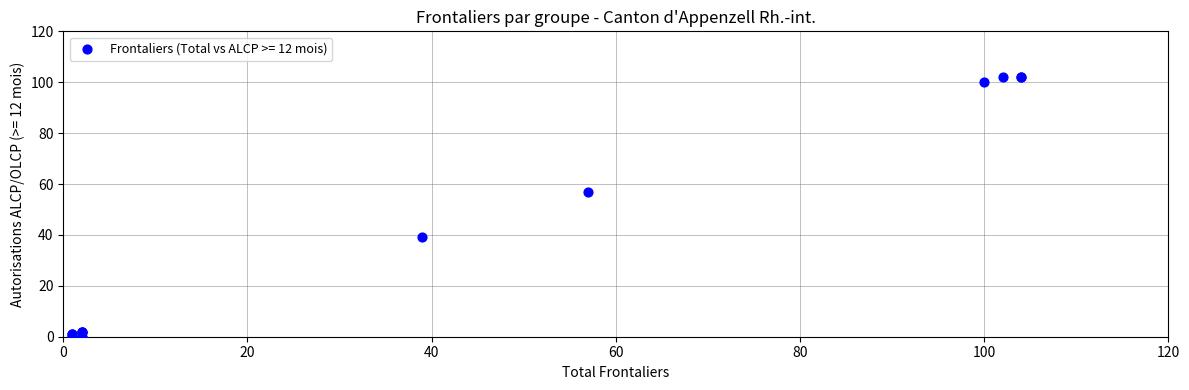

What Y value in the scatter plot is closest to 51?

57